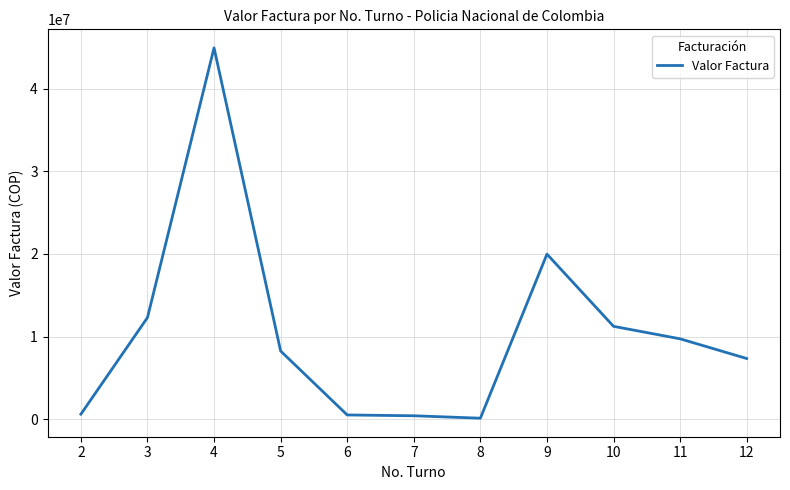

The value at 3 is 12290237.5. True or false?

True